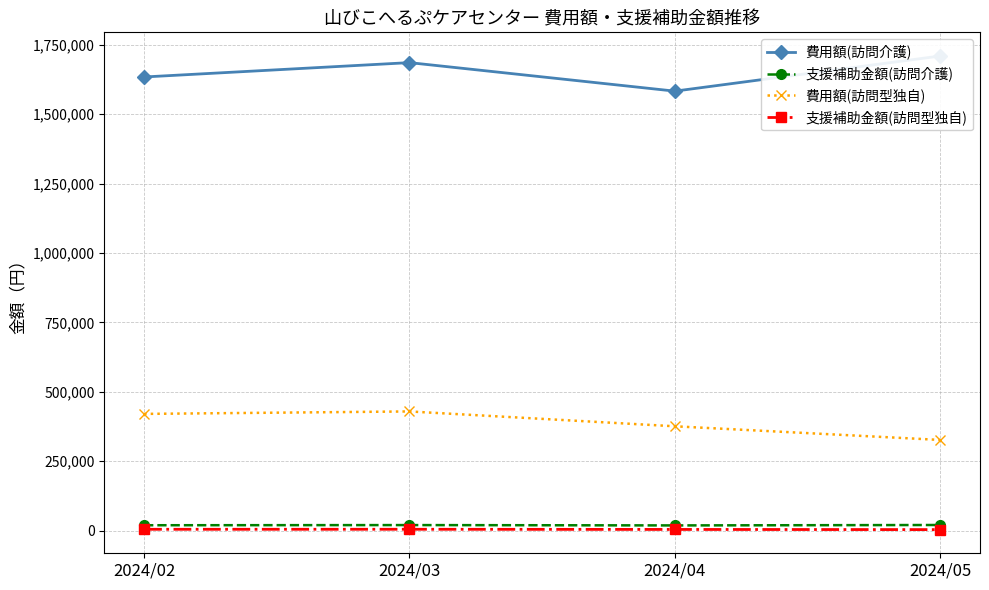

What is the difference between the maximum and minimum values in the 費用額(訪問型独自) series?

102620